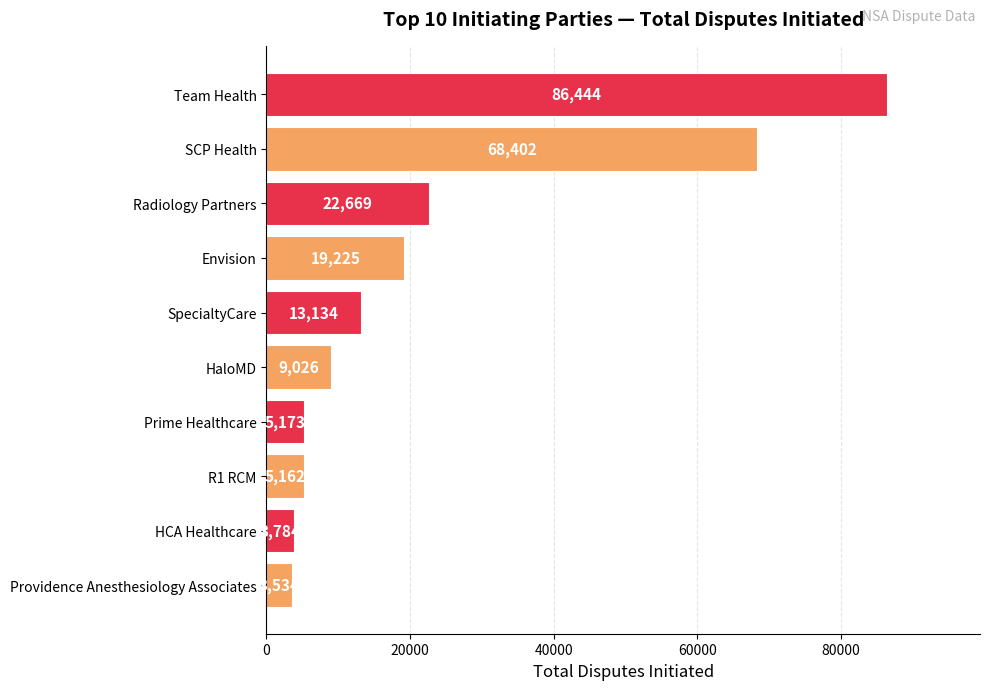

True or false: the data shows 86444 at Team Health.

True